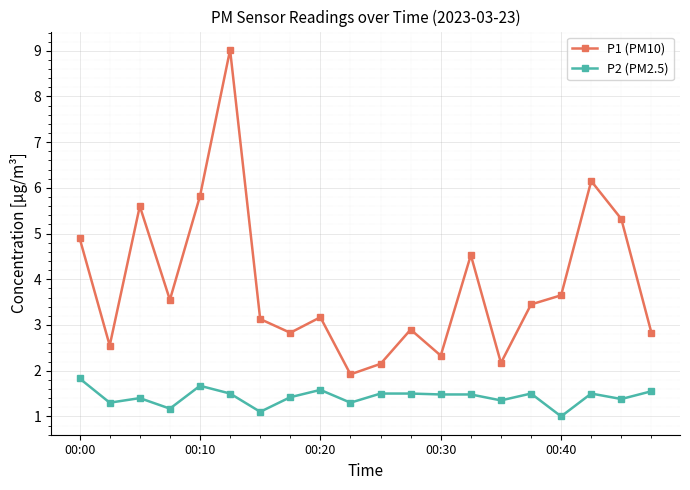

What is the difference between the maximum and minimum values in the P1 (PM10) series?

7.1